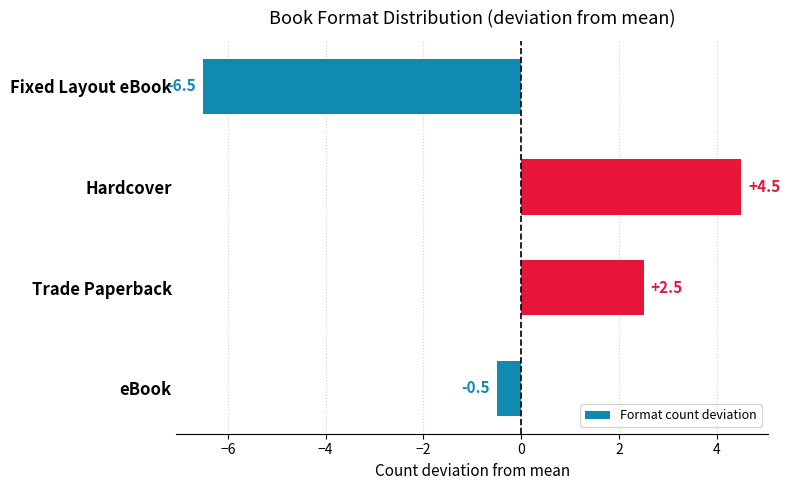

What is the minimum value shown in the chart?

-6.5